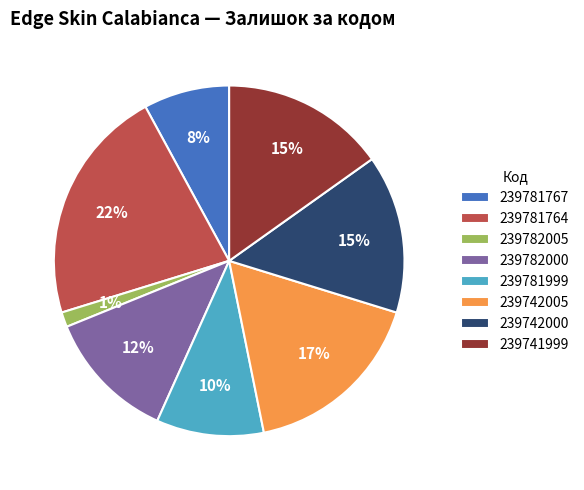

Combined, do 239742005 and 239782000 account for over 50%?

No